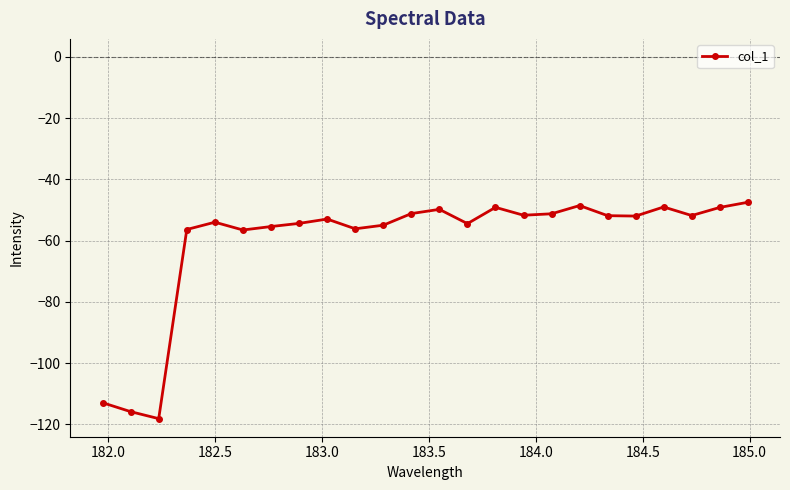

True or false: the data has more than 0 interior local peaks.

True